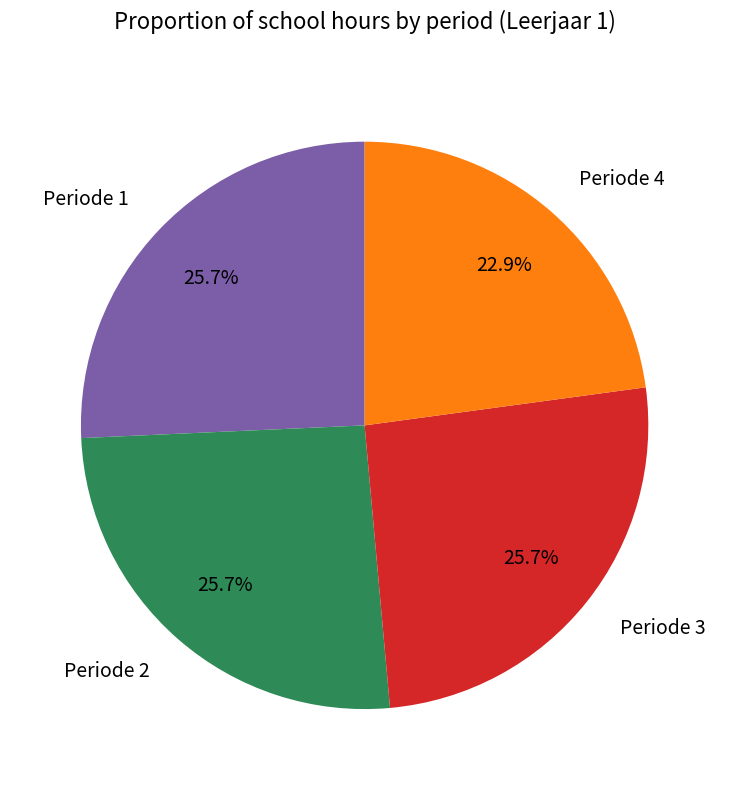

Which has a higher value, Periode 4 or Periode 3?

Periode 3